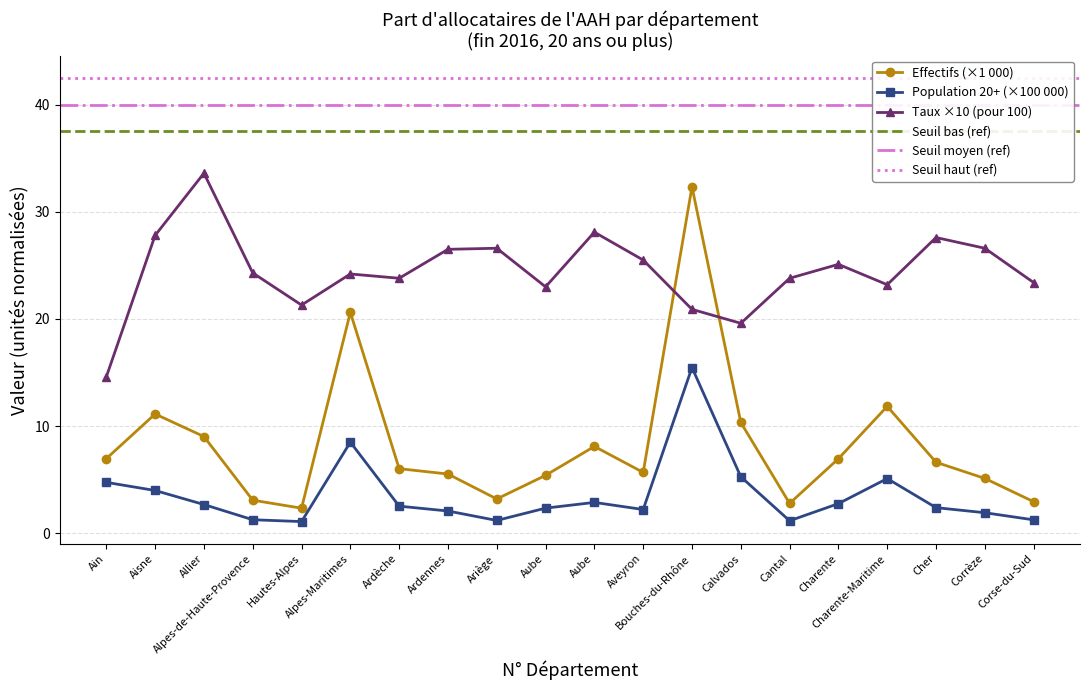

How many values in the Population 20 ans ou plus series are below 2?

6